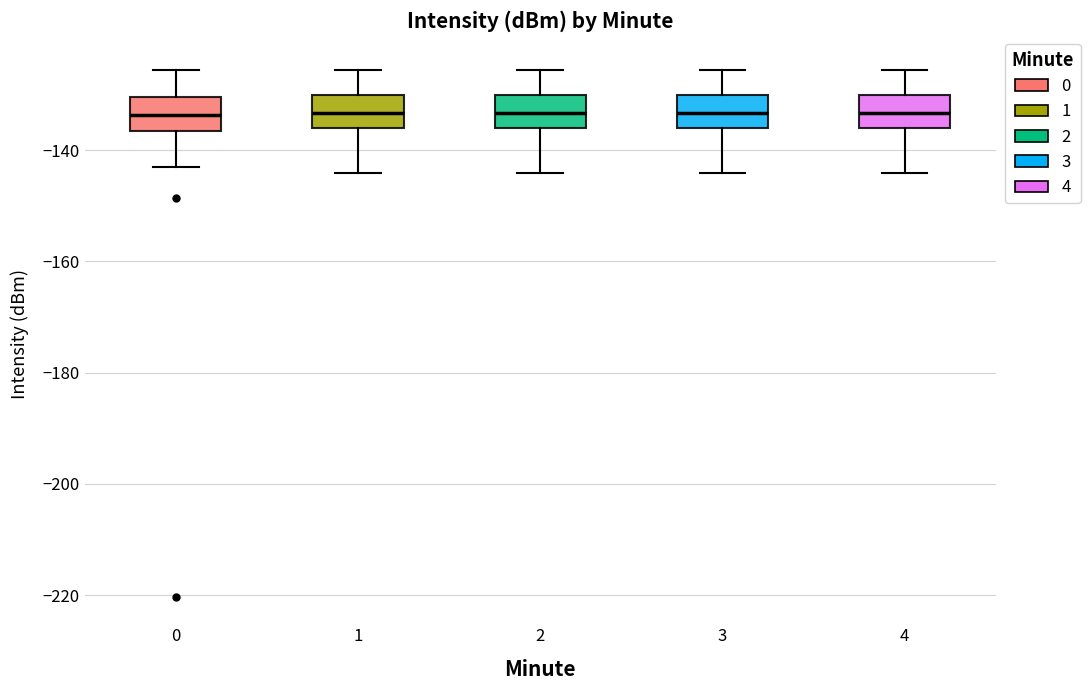

Reading left to right, read every box against the y-axis: the position of its median line, the range the box covers, and the ends of its whiskers. The values are not printed on the chart, so give them approximately, as read against the axis.

0: median -134, box -136 to -130, whiskers -142 to -126
1: median -134, box -136 to -130, whiskers -144 to -126
2: median -134, box -136 to -130, whiskers -144 to -126
3: median -134, box -136 to -130, whiskers -144 to -126
4: median -134, box -136 to -130, whiskers -144 to -126